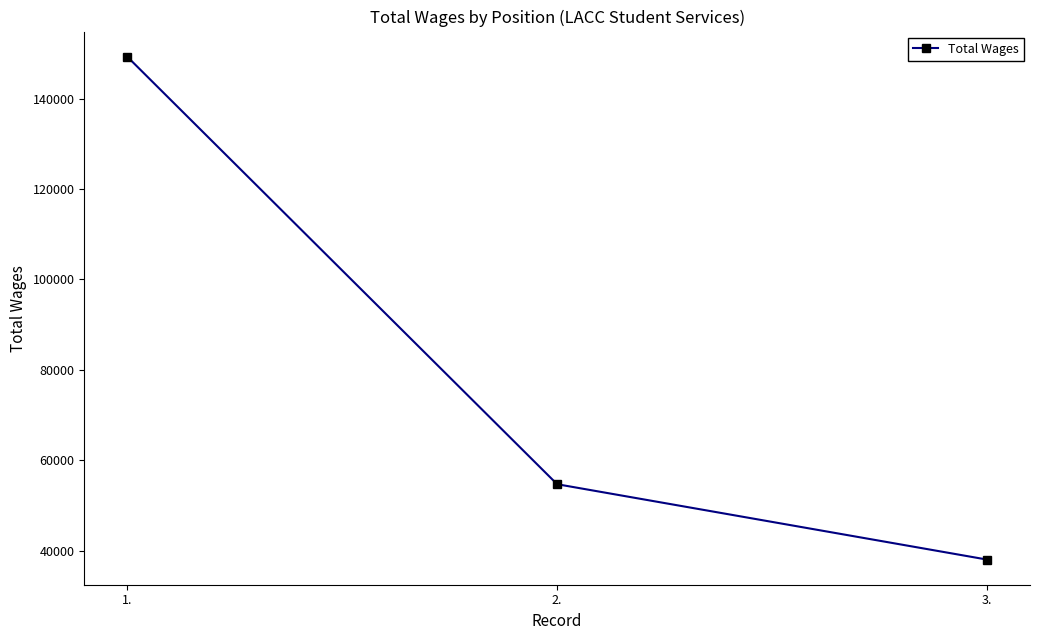

What is the sum of the values at 1. and 2.?

203959